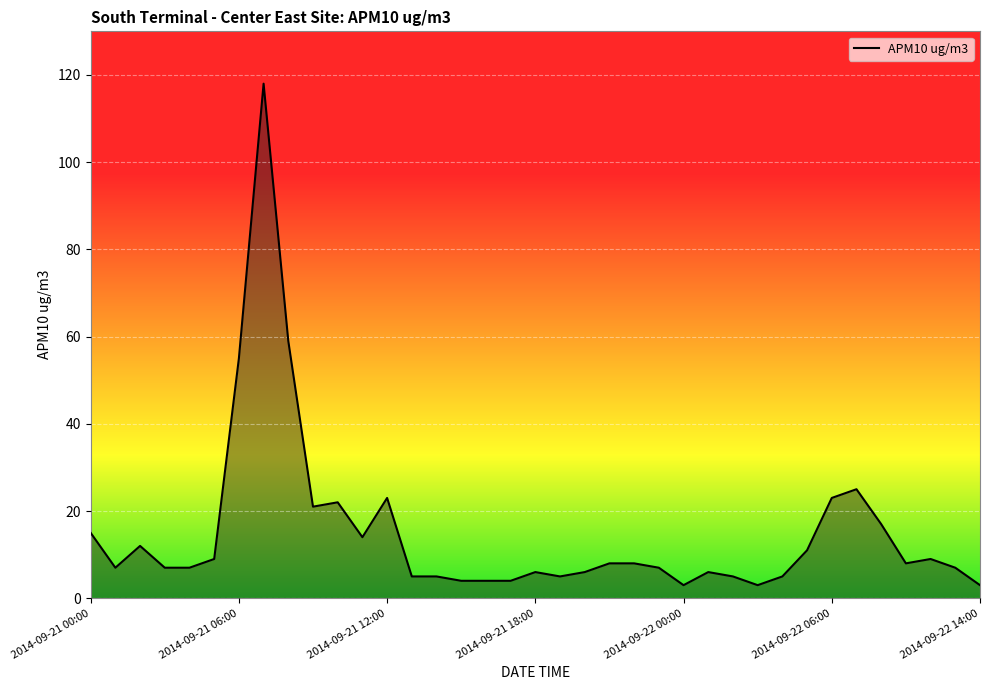

What is the greatest value displayed?

118